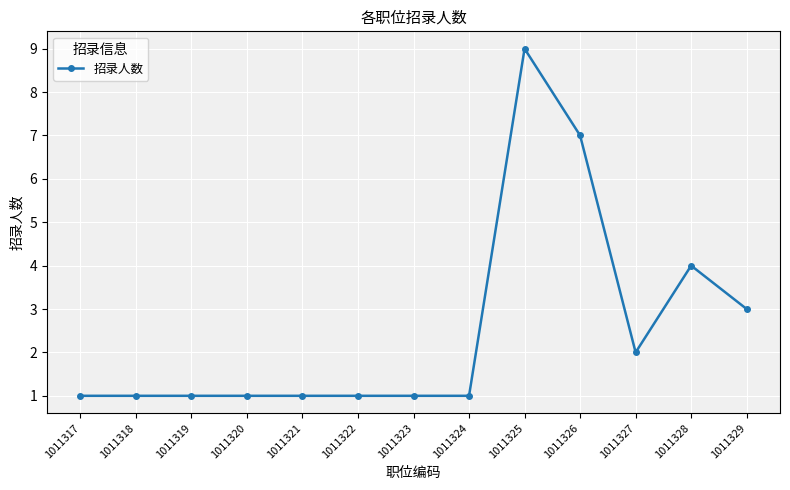

What is the value of the 9th point from the left?

9